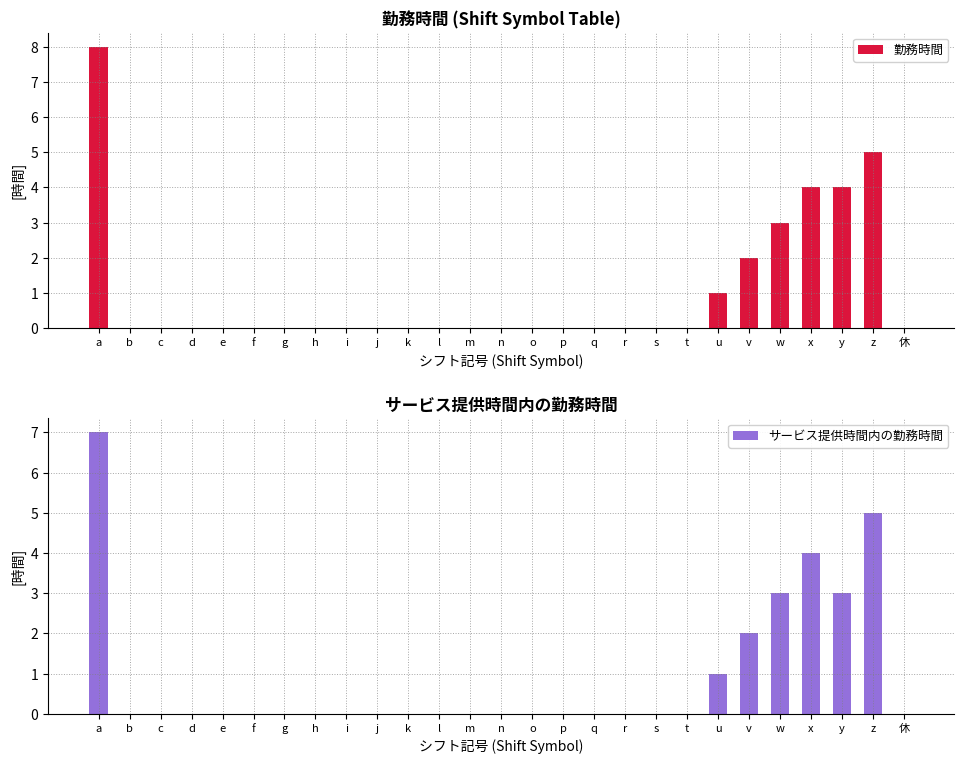

The サービス提供時間内の勤務時間 series shows 0 at u. True or false?

False